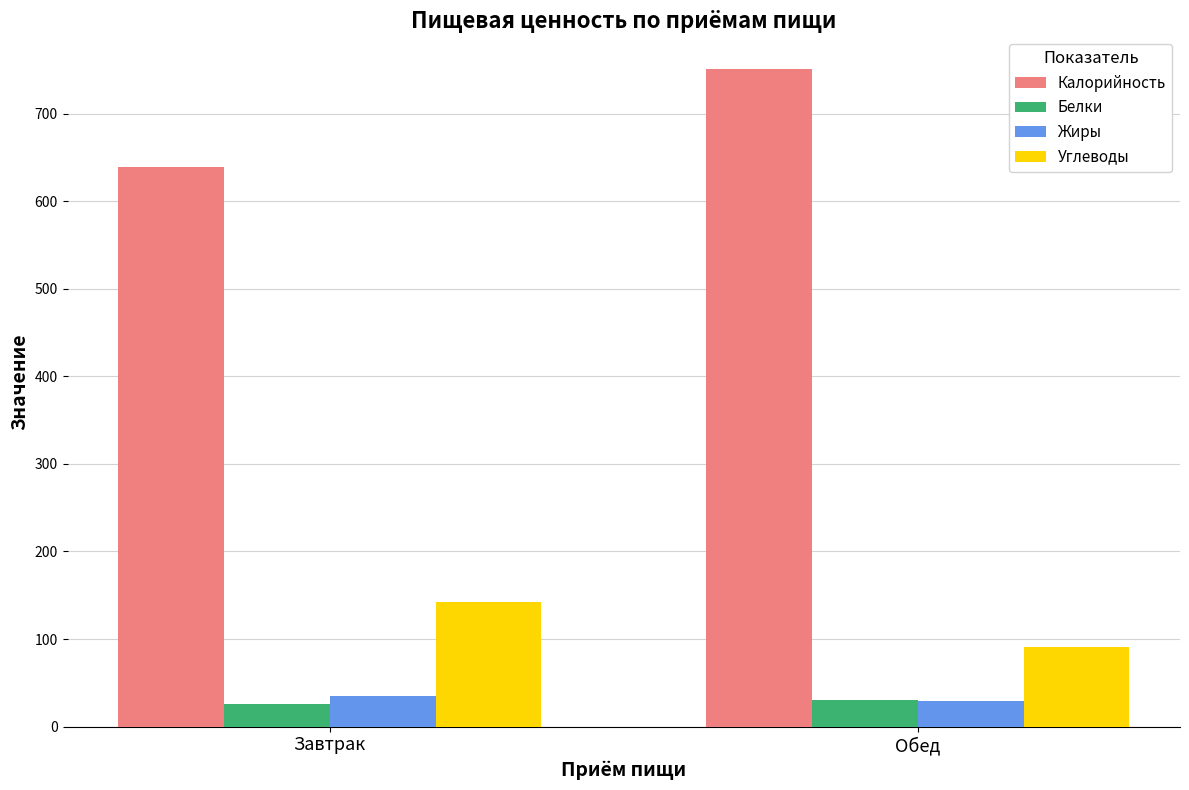

At which category is the sum across all series the highest?

Обед